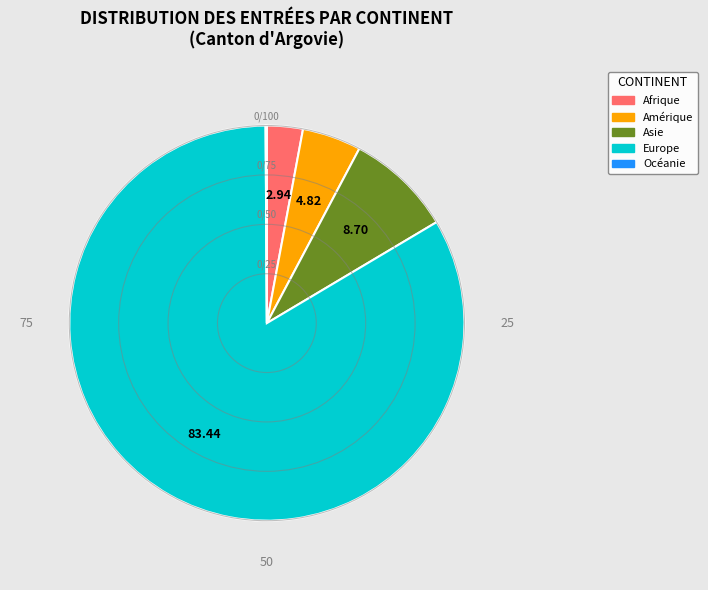

Does any single category account for the majority?

Yes